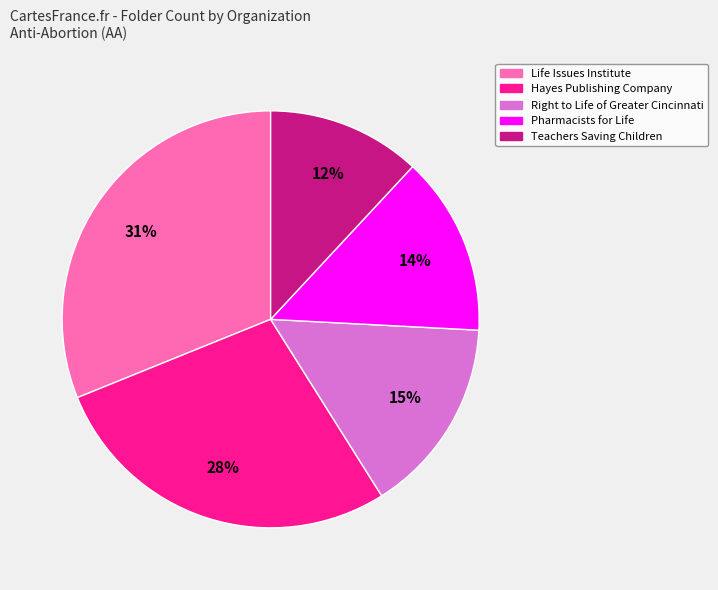

Is Life Issues Institute the majority of the pie?

No